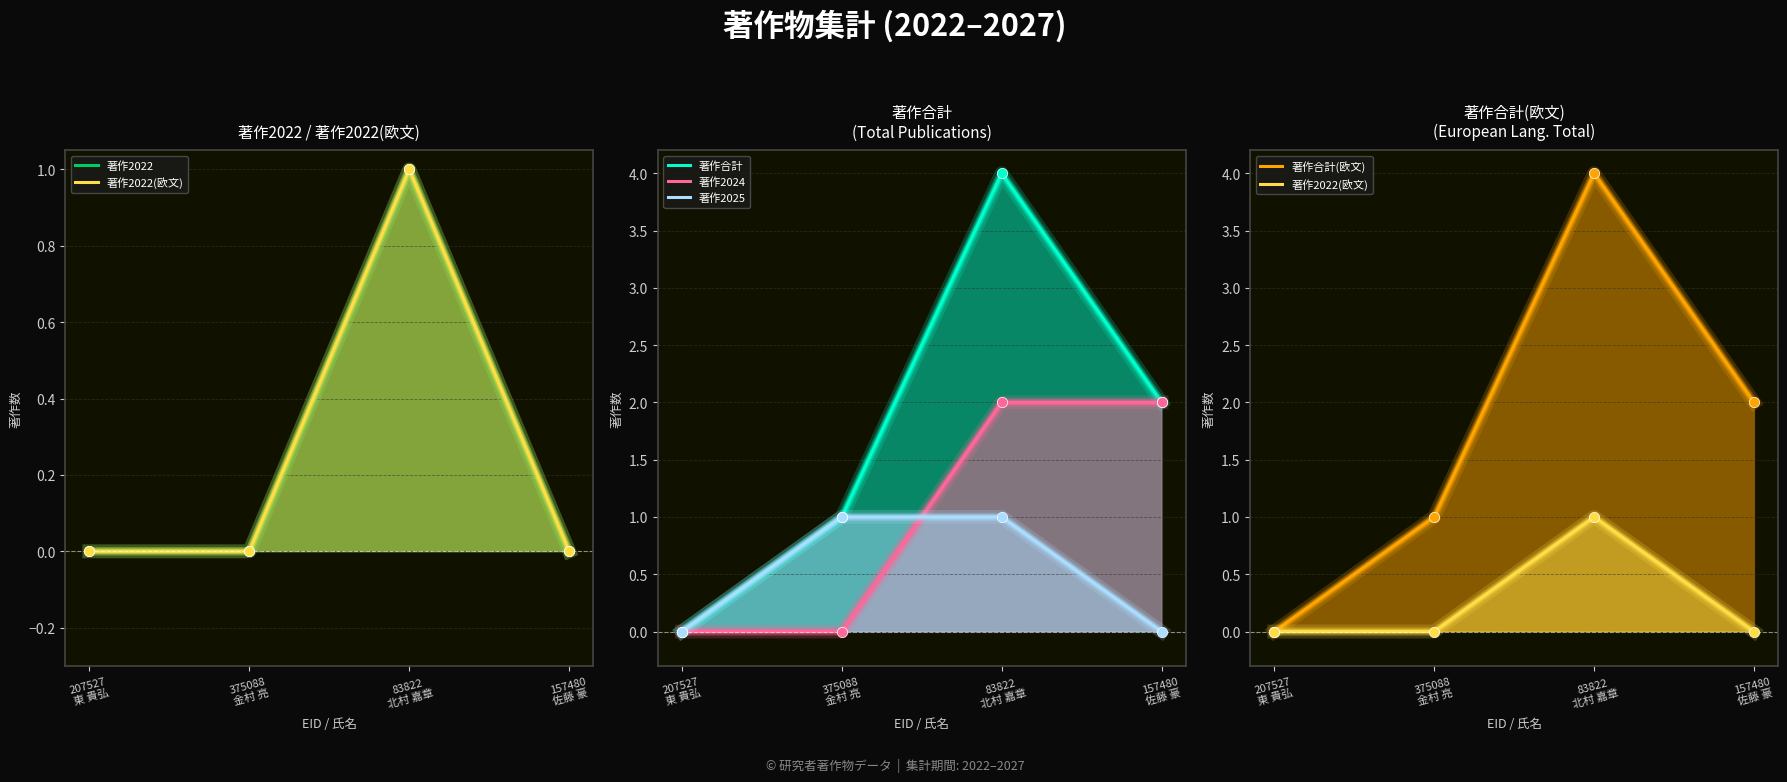

Is the value of 著作2025 at 157480
佐藤 豪 greater than the value of 著作2022 at 207527
東 貴弘?

No